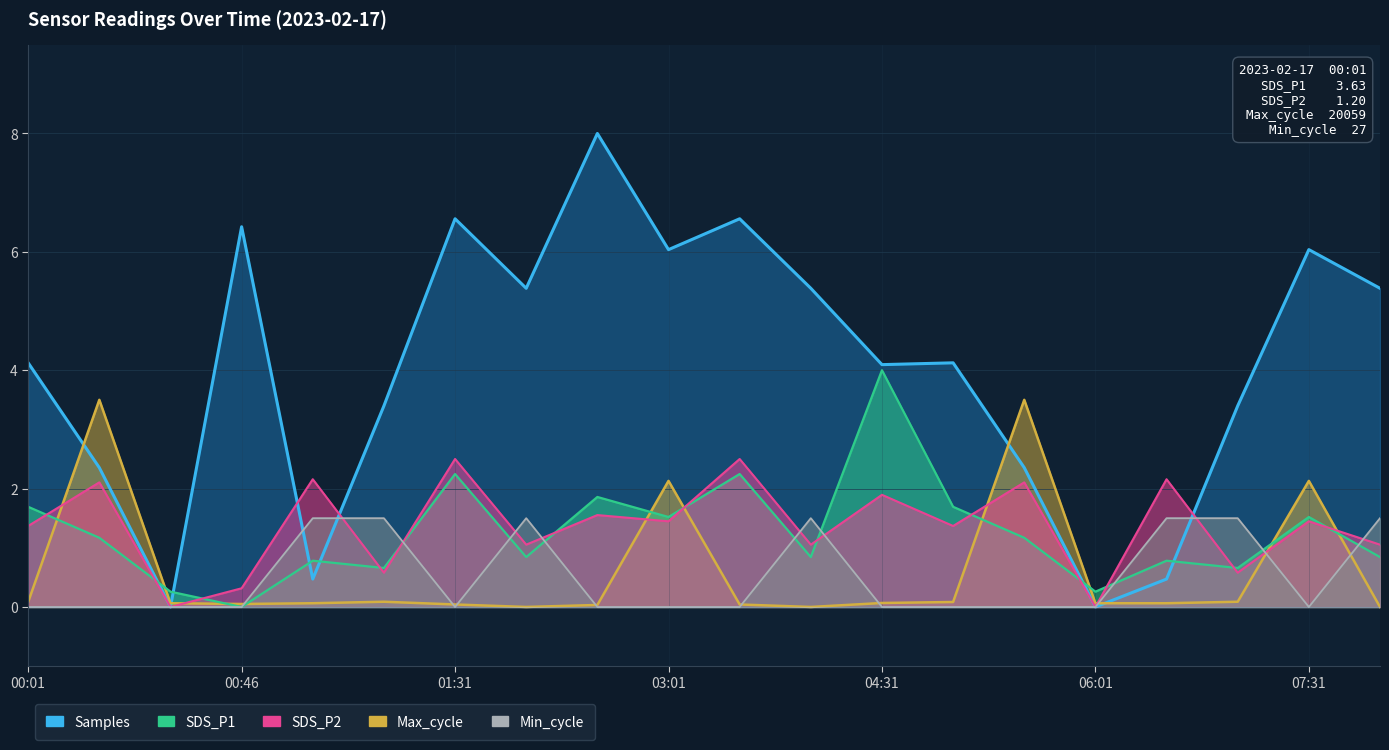

At which category does SDS_P2 reach its first local peak?

00:16